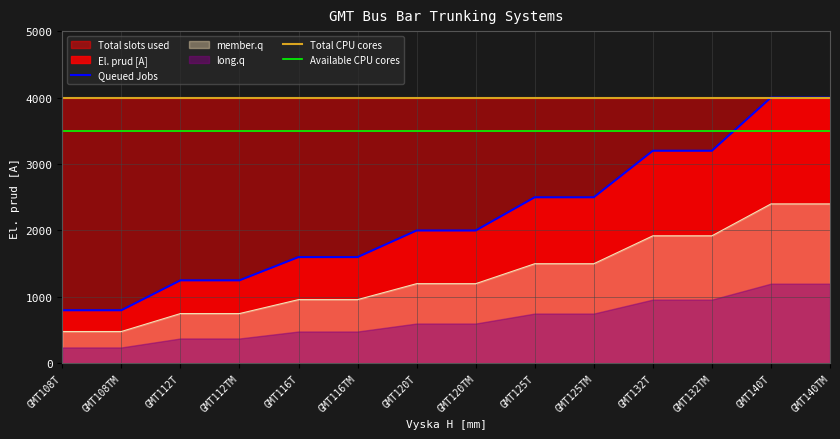

What is the greatest value displayed?

4000